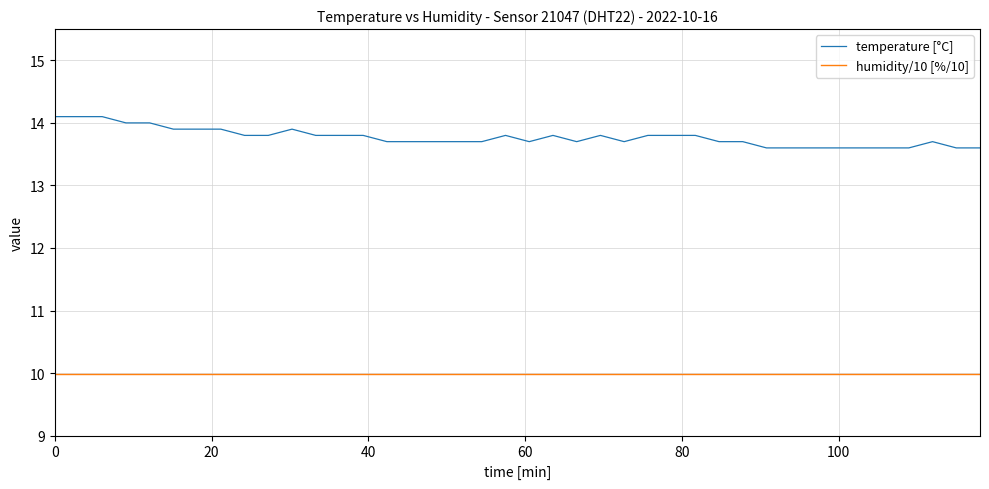

What are all the series names shown in the legend?

temperature [°C], humidity/10 [%/10]